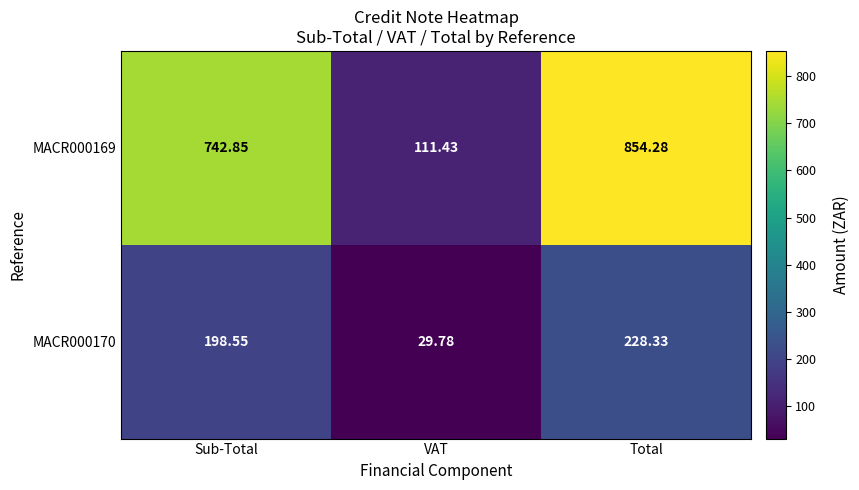

At which label does MACR000169 reach its peak?

Total